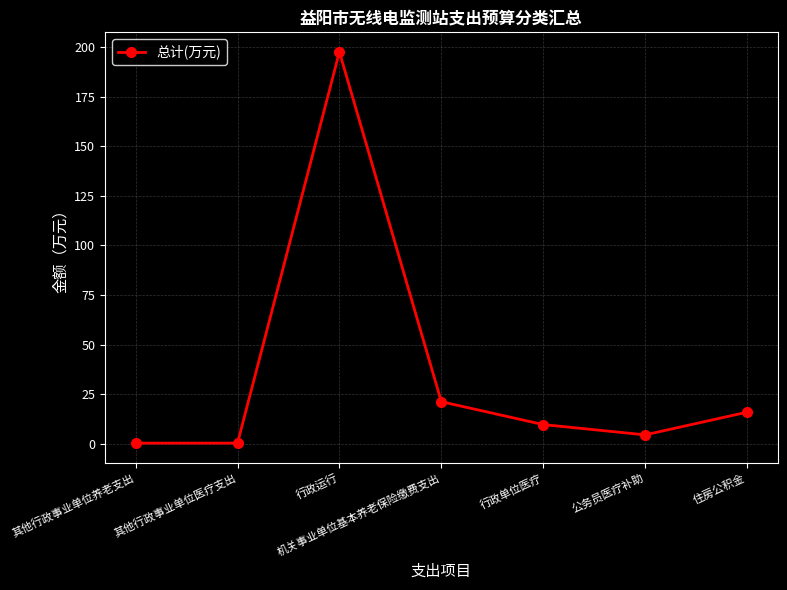

What is the change in value from 其他行政事业单位养老支出 to 公务员医疗补助?

+4.2